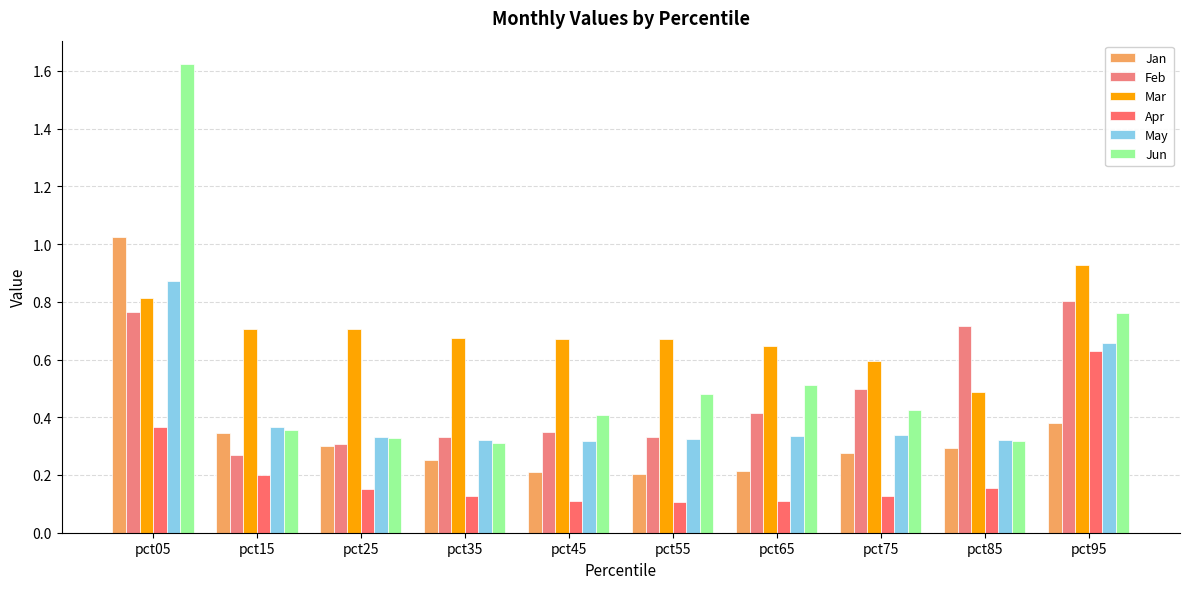

The Feb series shows 0.3 at pct45. True or false?

True